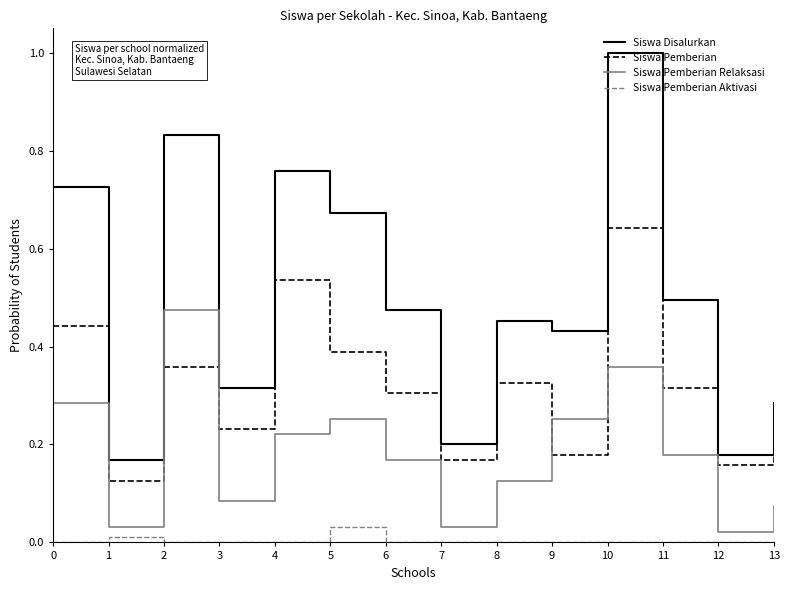

Is it true that Siswa Disalurkan equals 0.0 at 7?

False